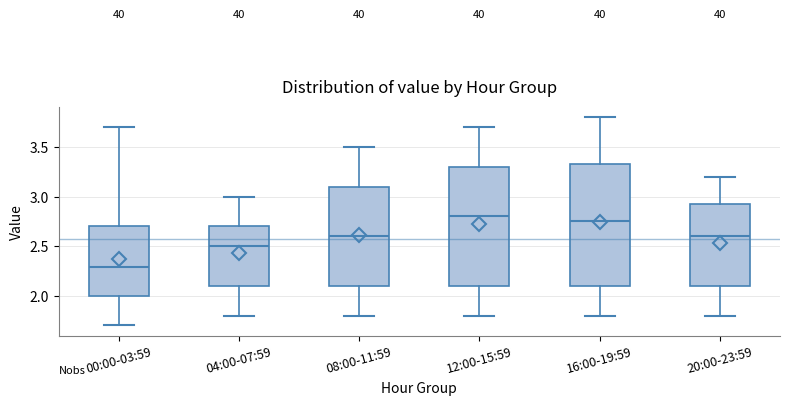

Which box's median line is the lowest?

00:00-03:59